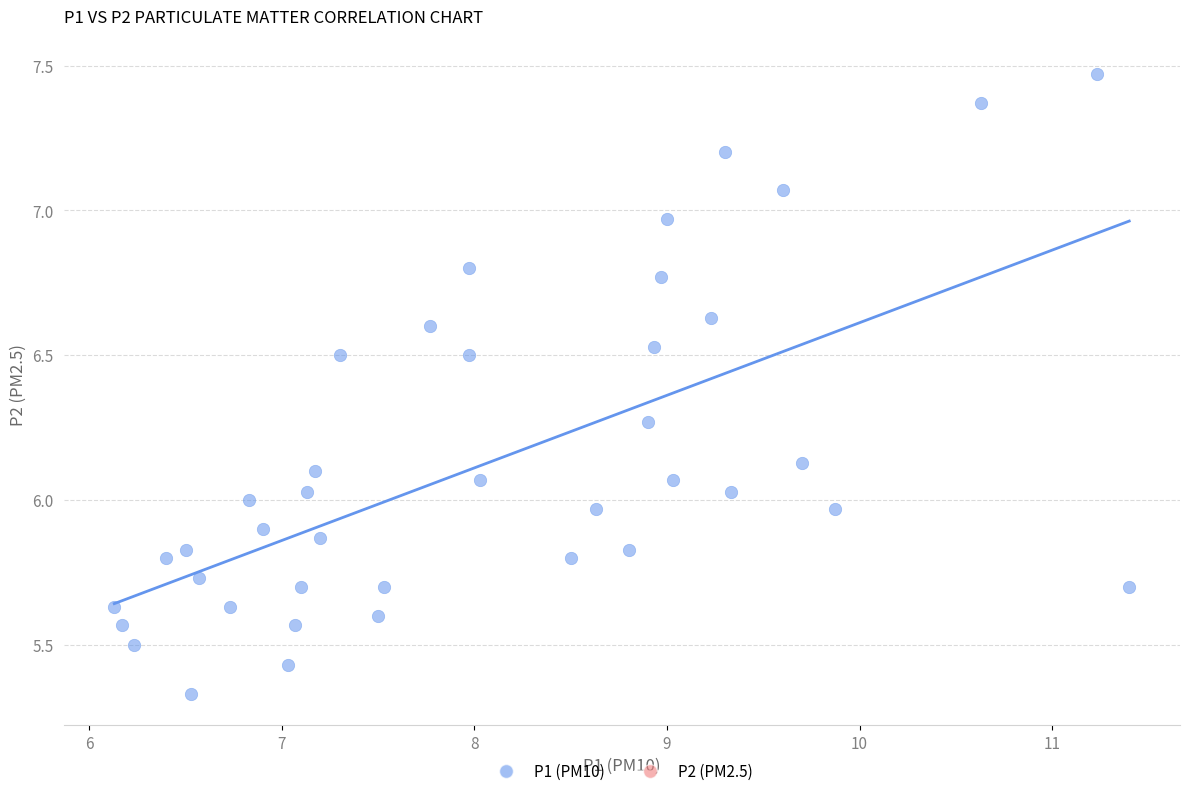

What is the range of Y values (max minus min)?

2.1